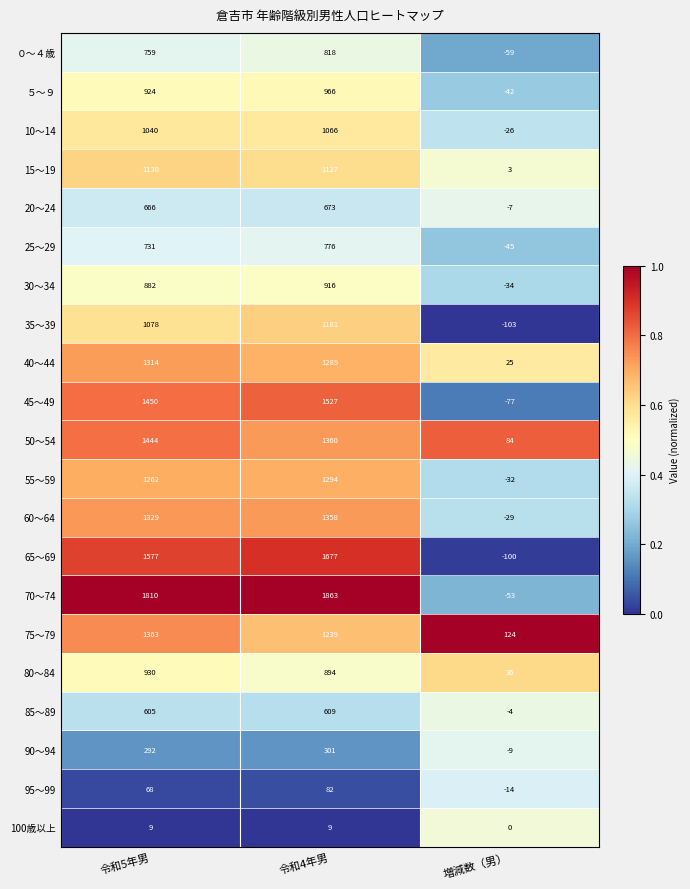

Between 令和5年男 and 令和4年男, which series saw the biggest shift?

75～79